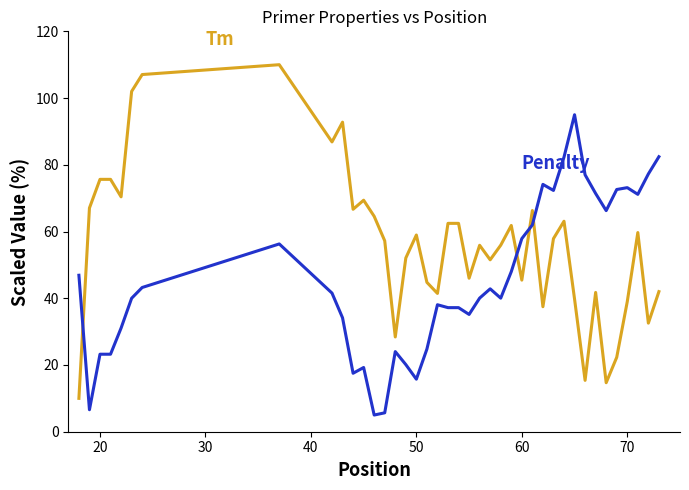

What is the smallest value displayed?

5.0